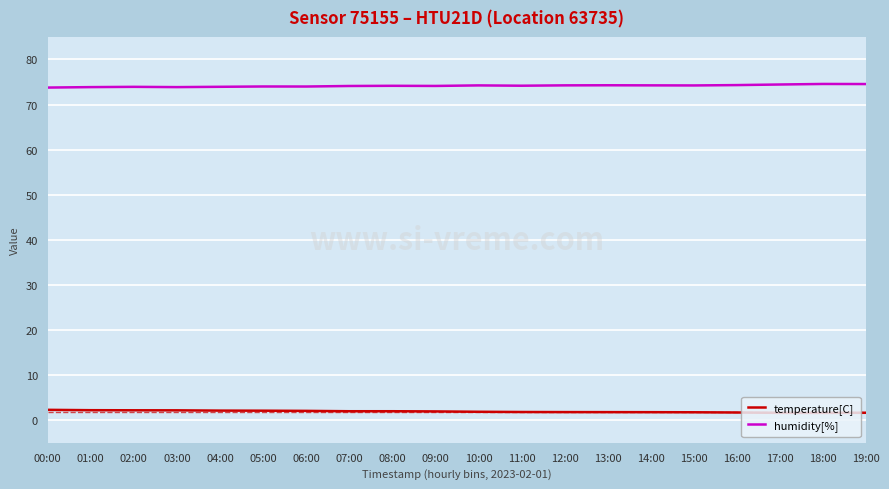

Is the value of humidity[%] at 07:00 greater than the value of temperature[C] at 01:00?

Yes